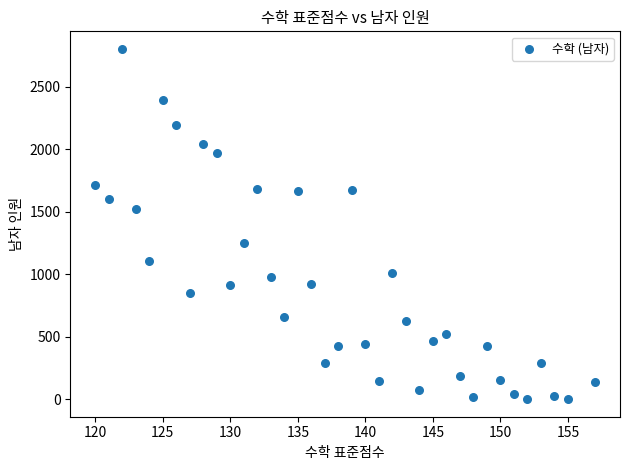

What is the range of X values (max minus min)?

37